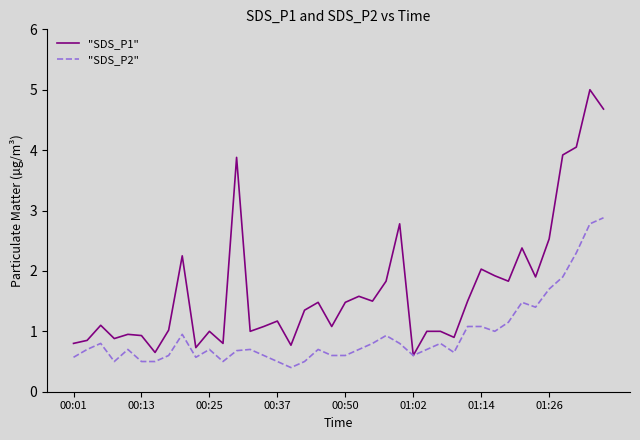

Which series has the largest total across all categories?

"SDS_P1"